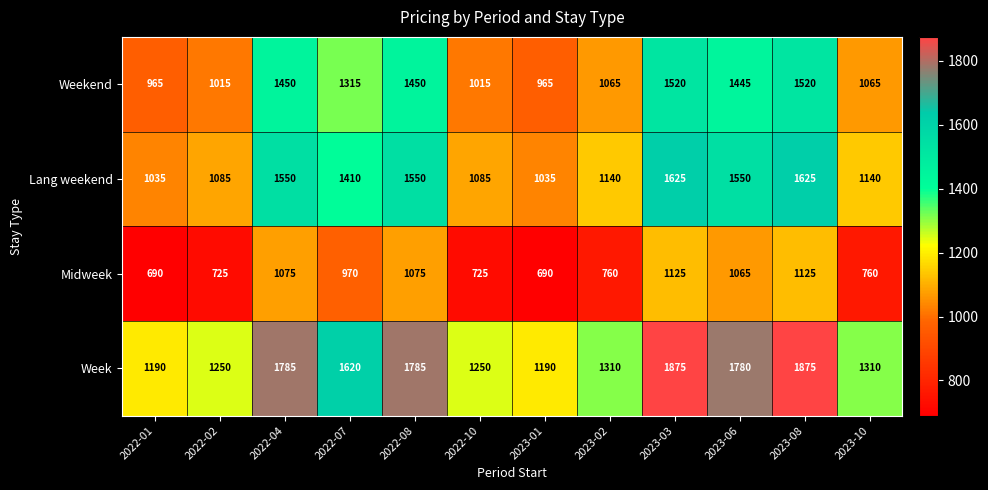

What is the sum of the Week values at 2023-02 and 2023-03?

3185